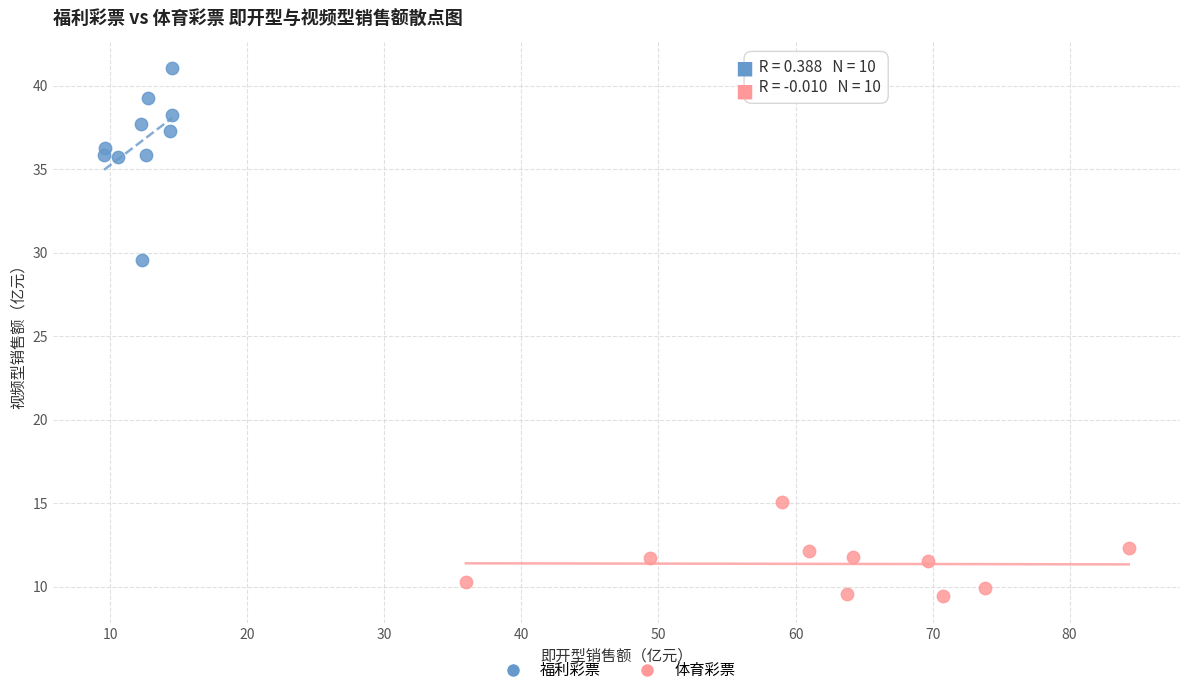

Which series has the widest spread of Y values?

福利彩票